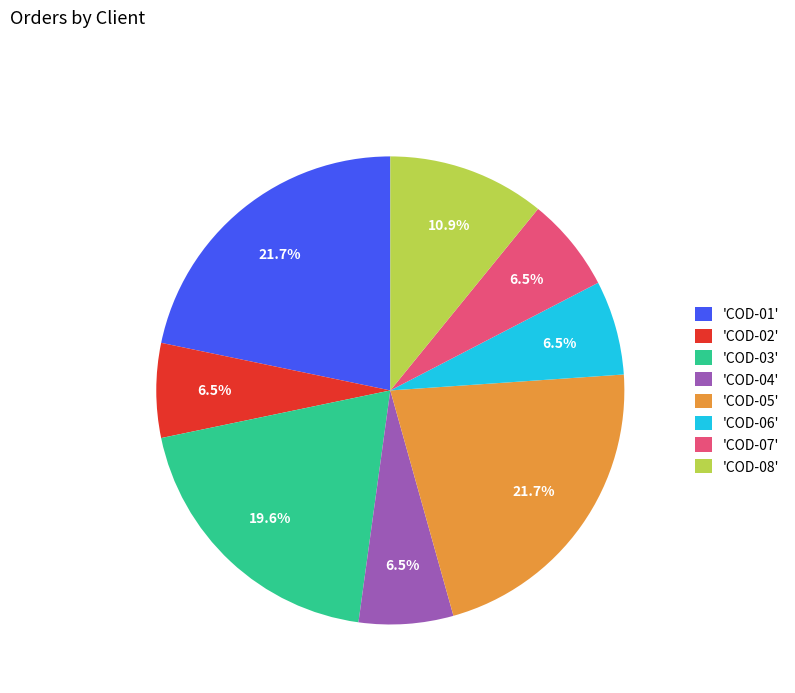

Is there a majority slice in this chart?

No